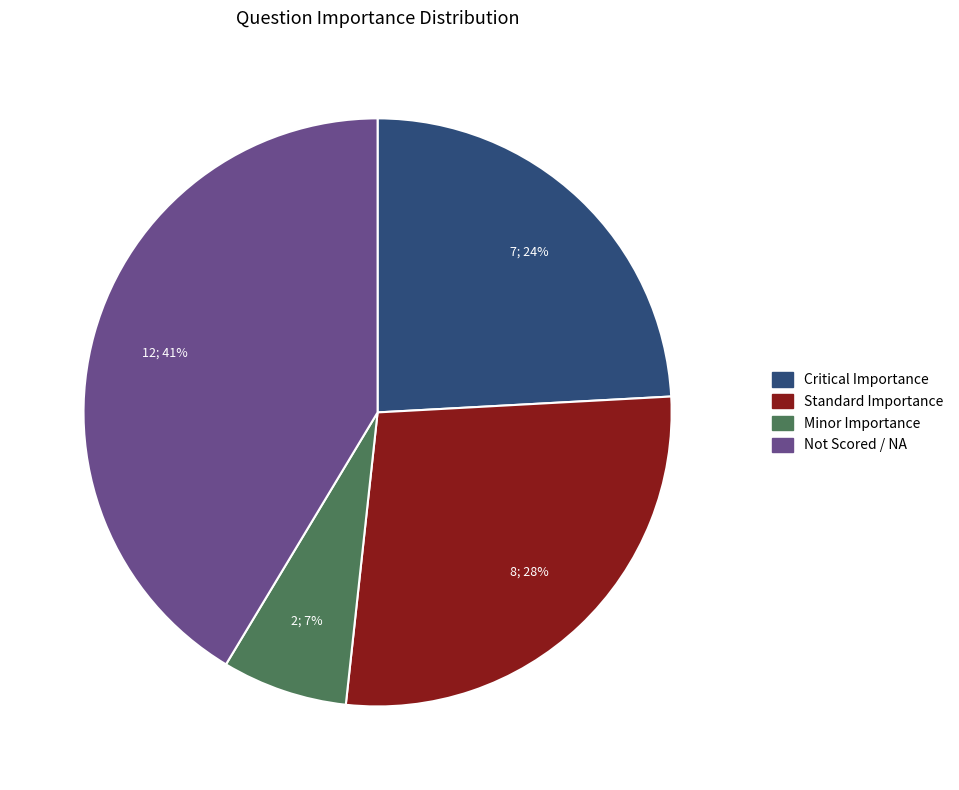

Which category has the biggest portion of the pie?

Not Scored